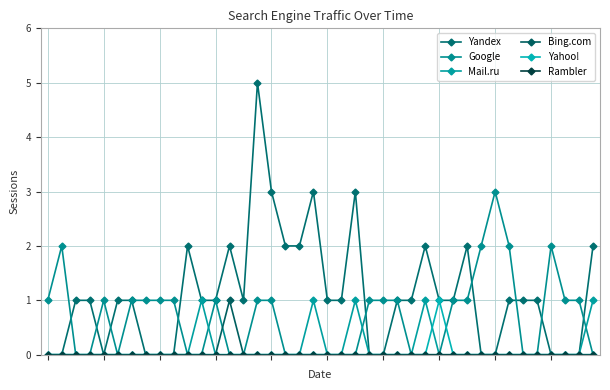

Does the chart have visible grid lines?

Yes